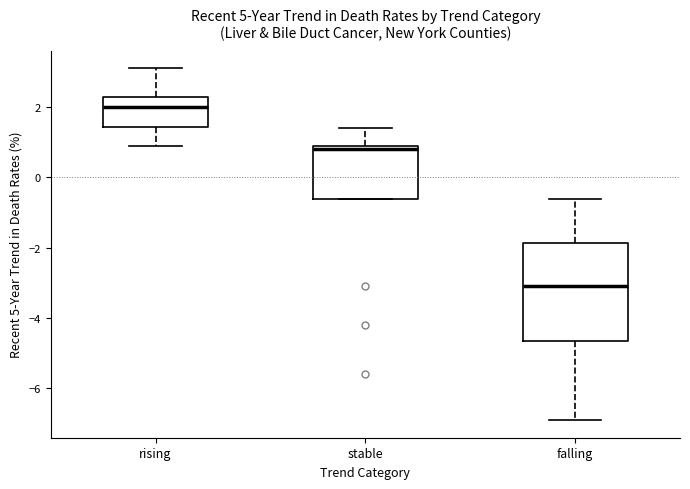

Reading left to right, read every box against the y-axis: the position of its median line, the range the box covers, and the ends of its whiskers. The values are not printed on the chart, so give them approximately, as read against the axis.

rising: median 2.0, box 1.4 to 2.2, whiskers 1.0 to 3.2
stable: median 0.8, box -0.6 to 1.0, whiskers -0.6 to 1.4
falling: median -3.0, box -4.6 to -1.8, whiskers -6.8 to -0.6